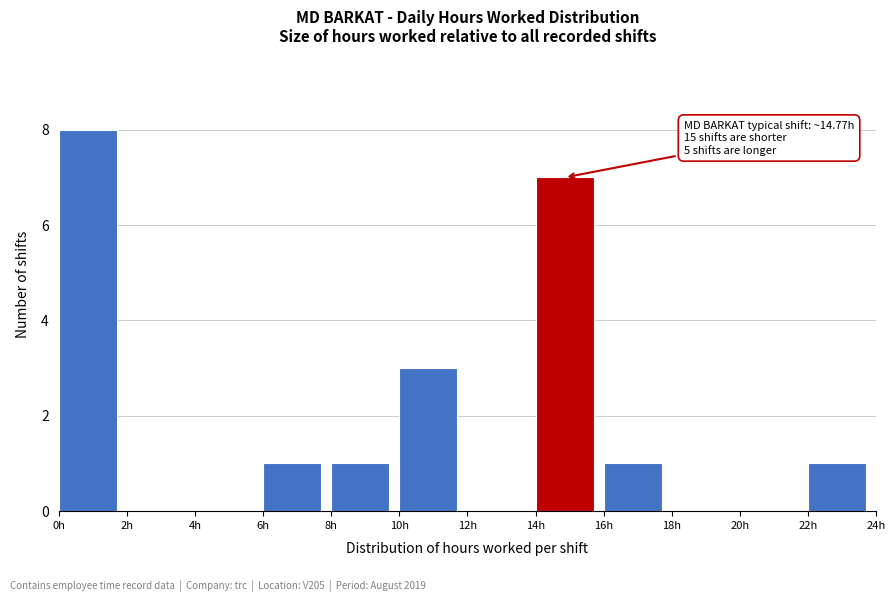

Which range on the x-axis has the tallest bar?

0 to 2